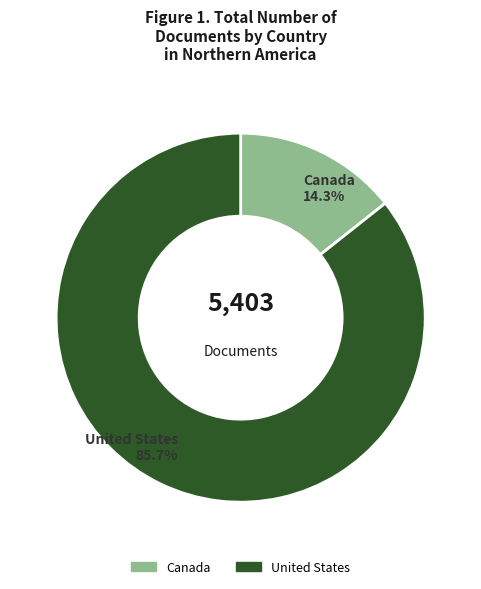

To the nearest percent, what is the combined percentage of United States and Canada?

100%